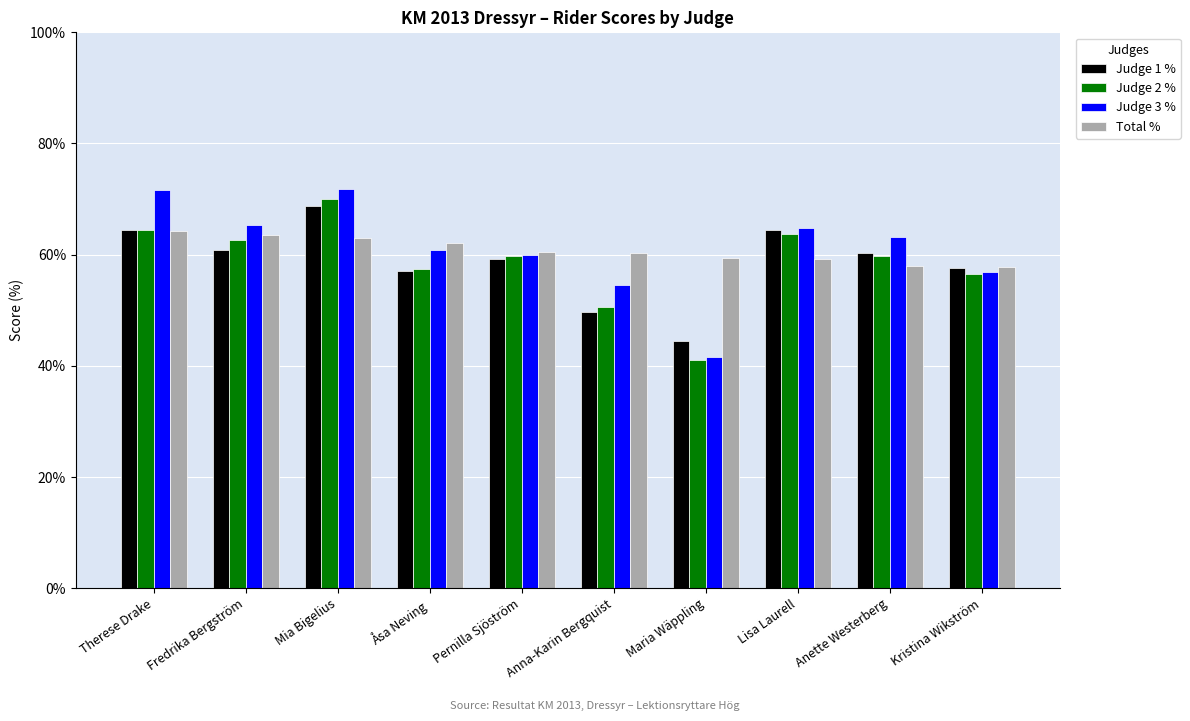

What is the greatest value displayed?

0.7